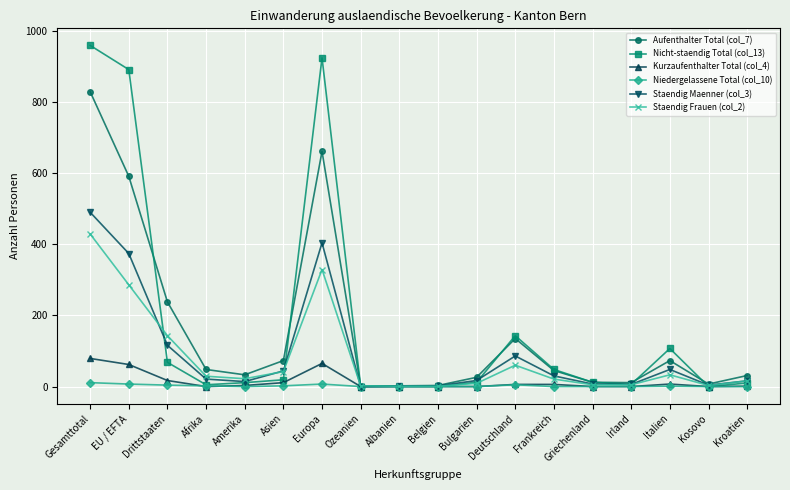

What is the total value across all series at Amerika?

83